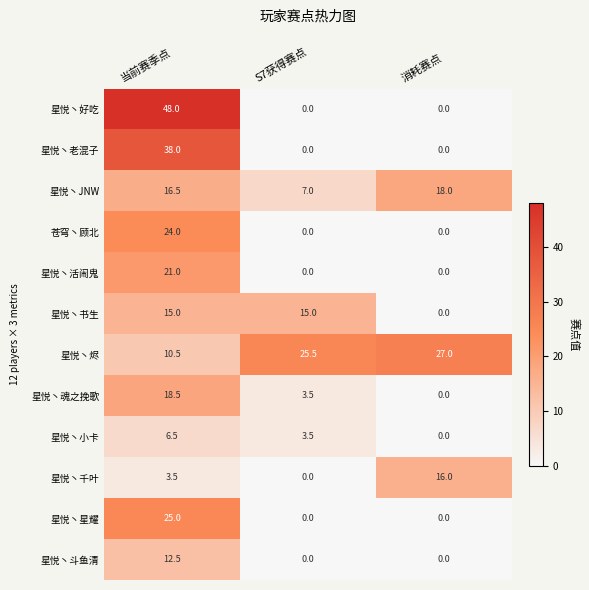

How many data points does each series have?

3